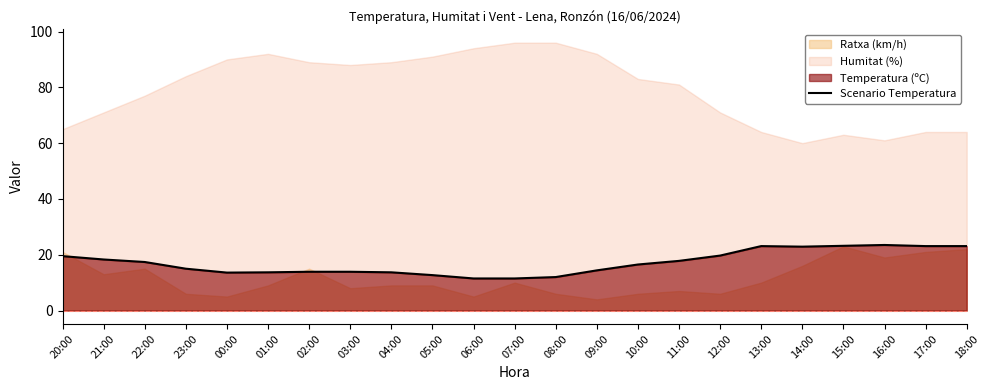

Reading right to left, transcribe all the data shown in this chart.

23.1	23.1	23.5	23.2	22.9	23.1	19.7	17.8	16.5	14.4	12.0	11.5	11.5	12.7	13.7	13.9	13.9	13.7	13.6	15.0	17.4	18.3	19.5